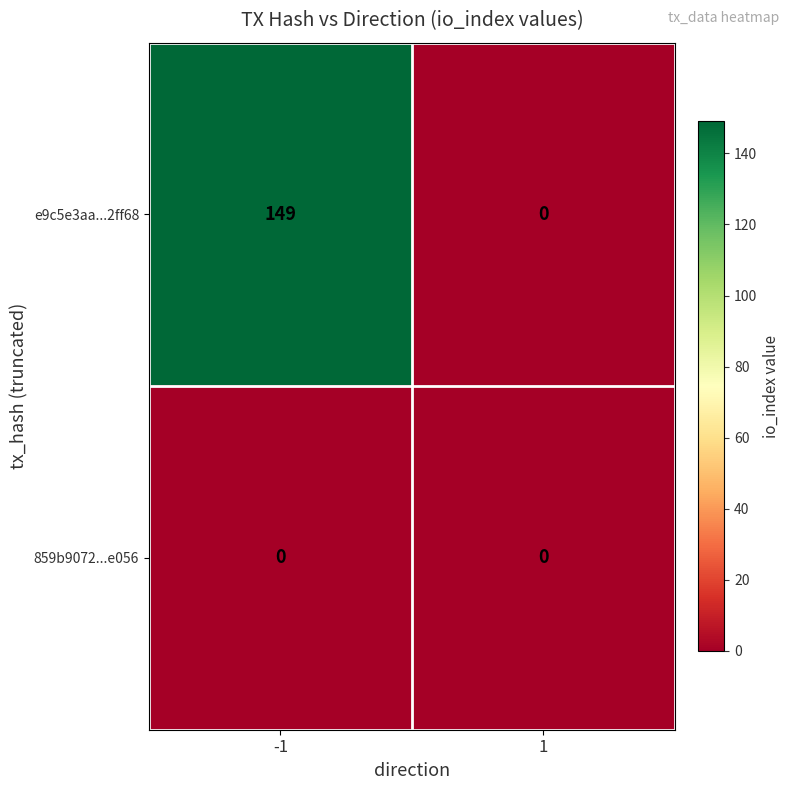

Which series changed the most between -1 and 1?

e9c5e3aa...2ff68